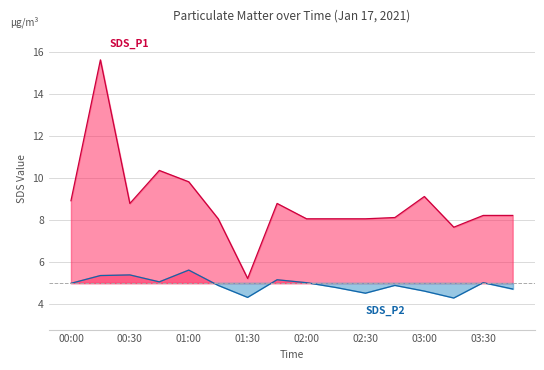

At which category does the chart reach its peak across all series?

00:15